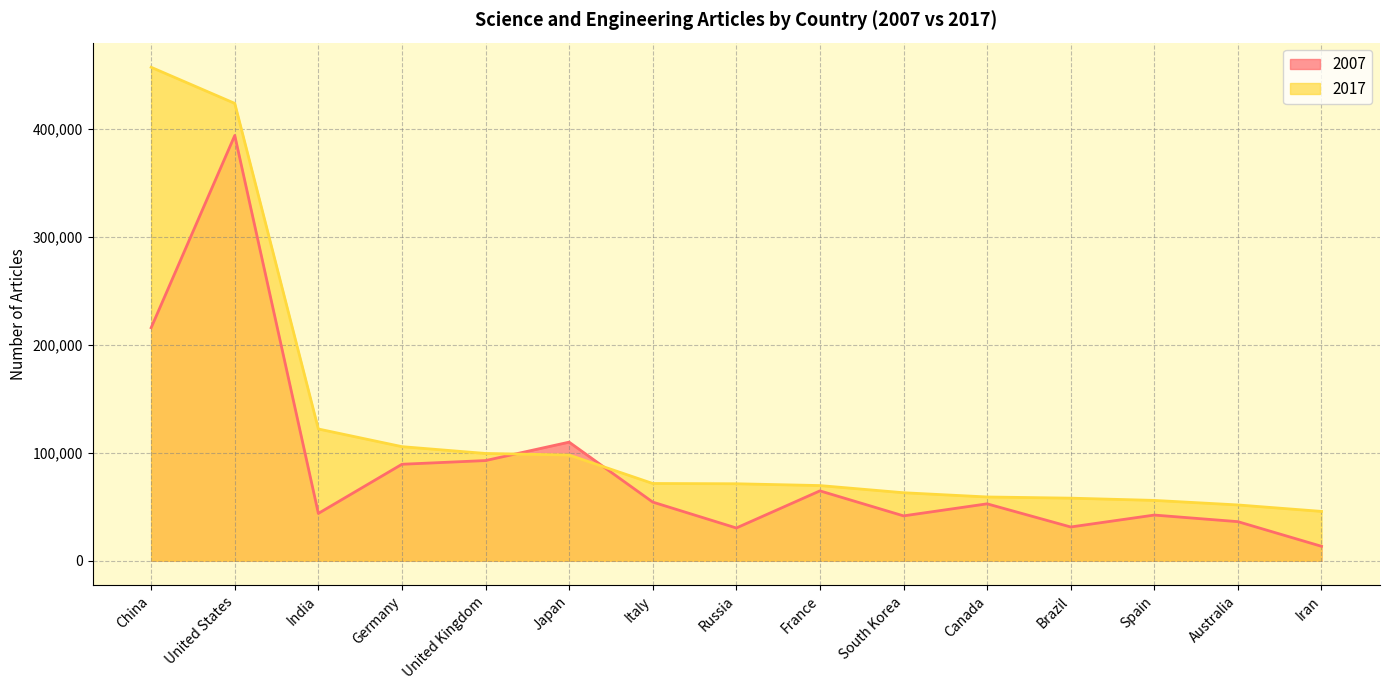

How many lines are shown in the chart?

2